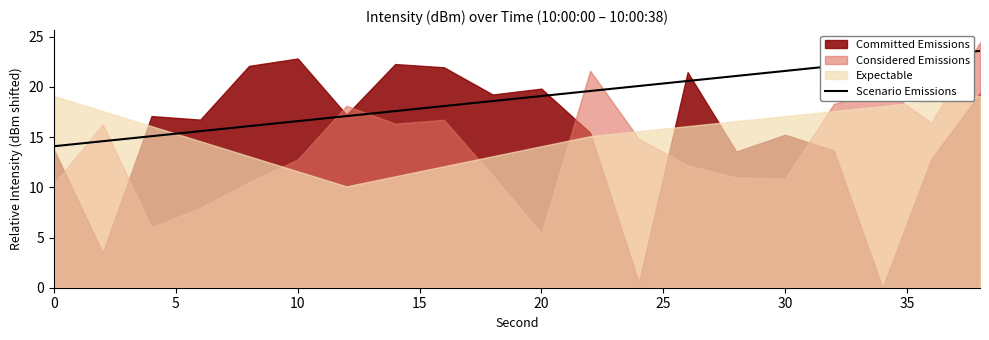

What is the difference between the maximum and minimum values?

9.5